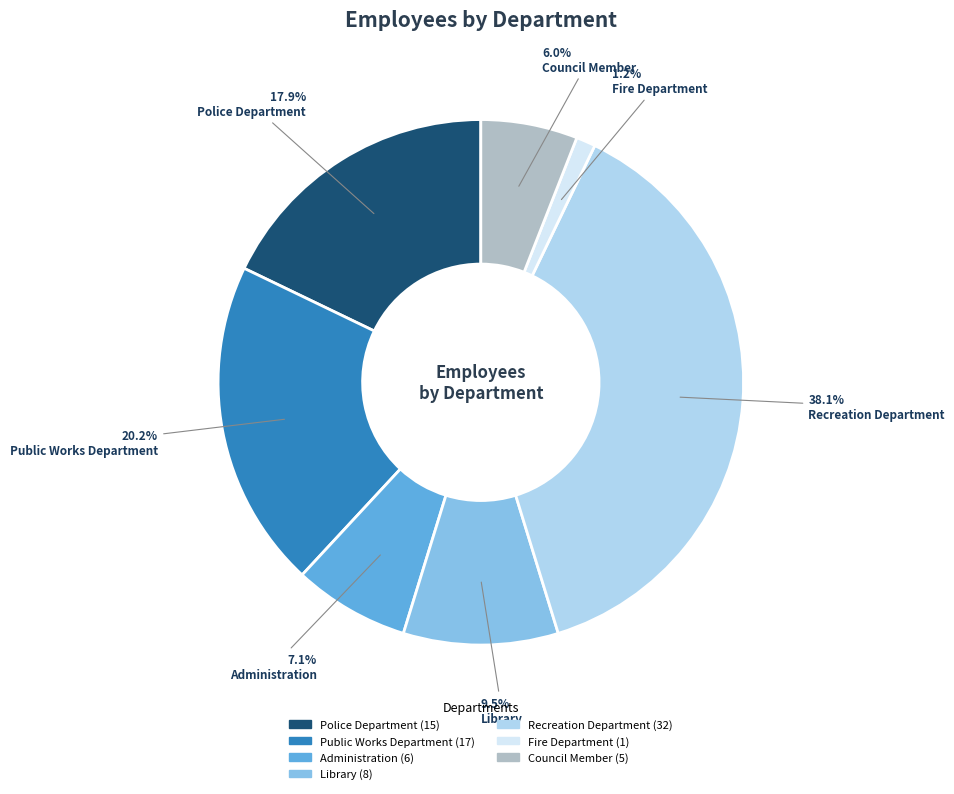

Does Police Department represent more than half of the total?

No